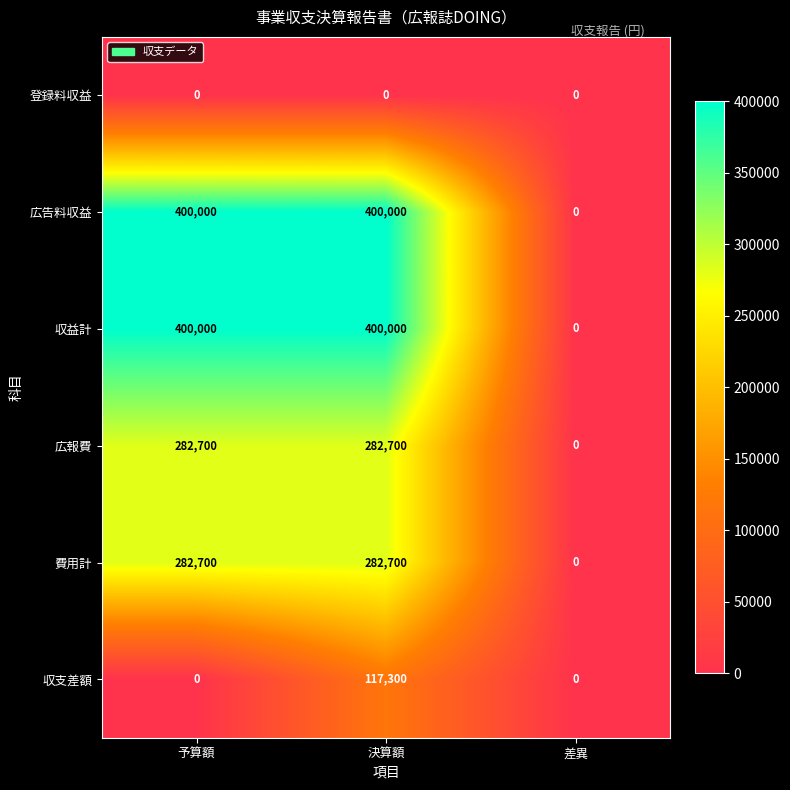

At which category is the sum across all series the highest?

決算額